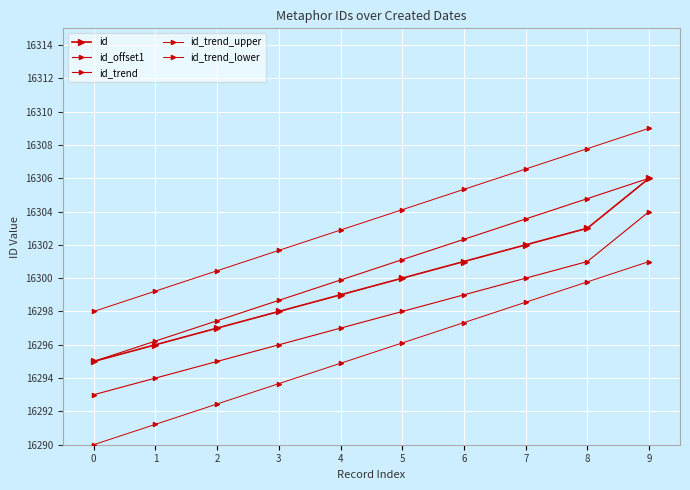

How many lines are shown in the chart?

5